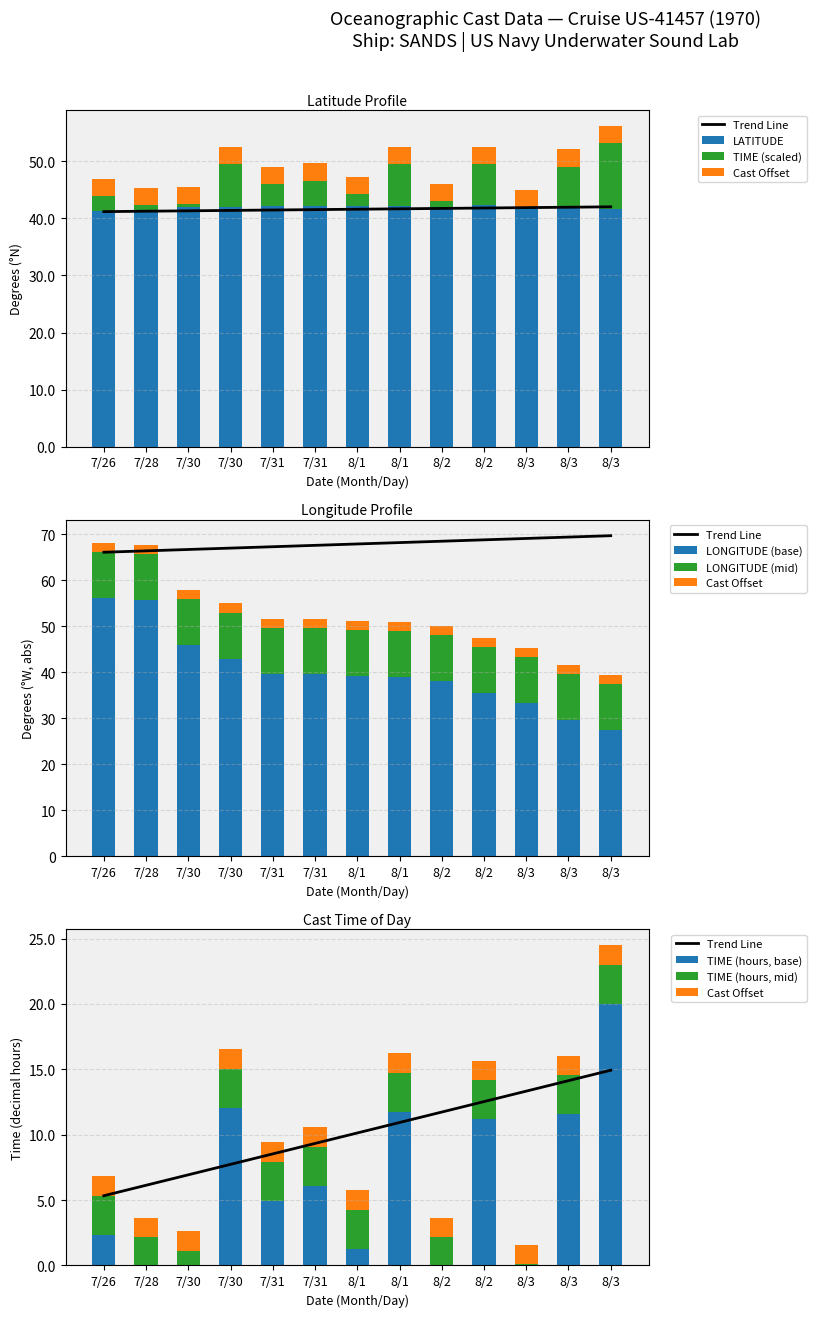

What is the label of the 8th bar from the right?

7/31